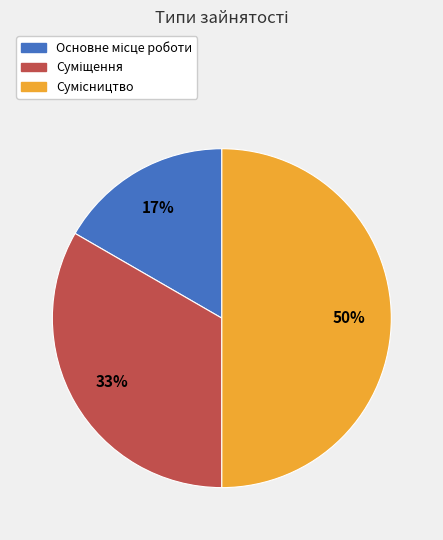

To the nearest percent, what is the difference between the largest and smallest slice percentages?

33%